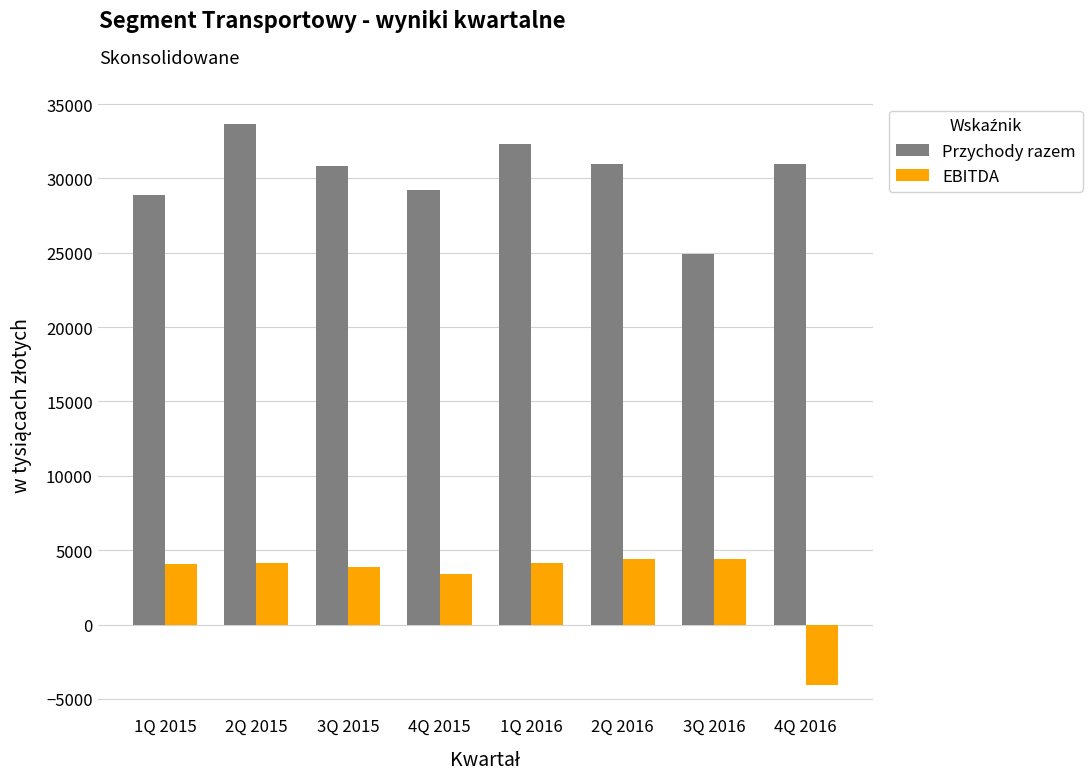

What is the highest value of the Przychody razem series?

33655